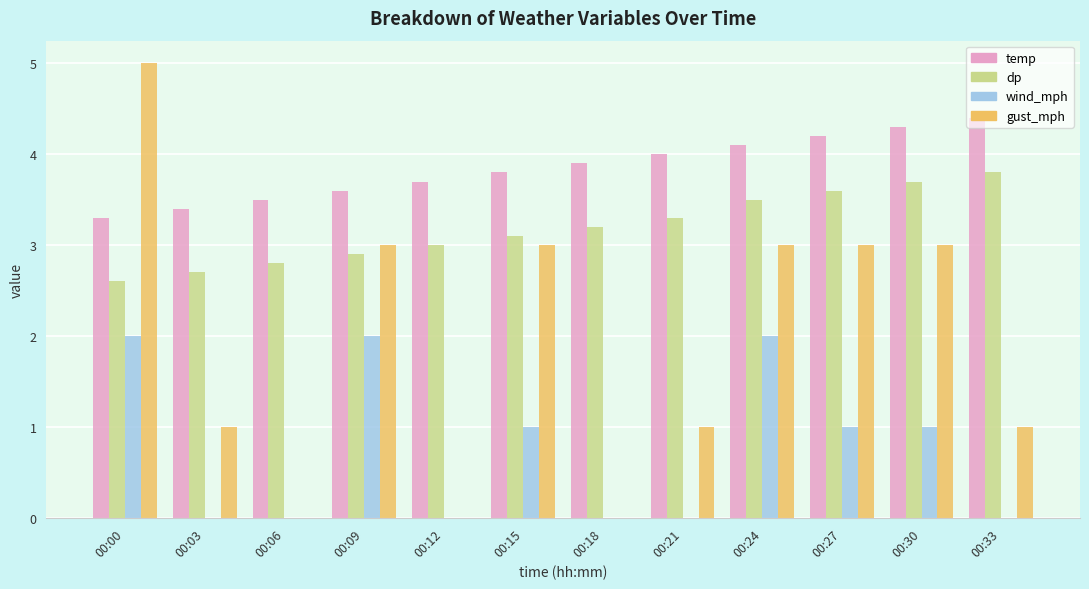

Which series has the widest spread of values?

gust_mph